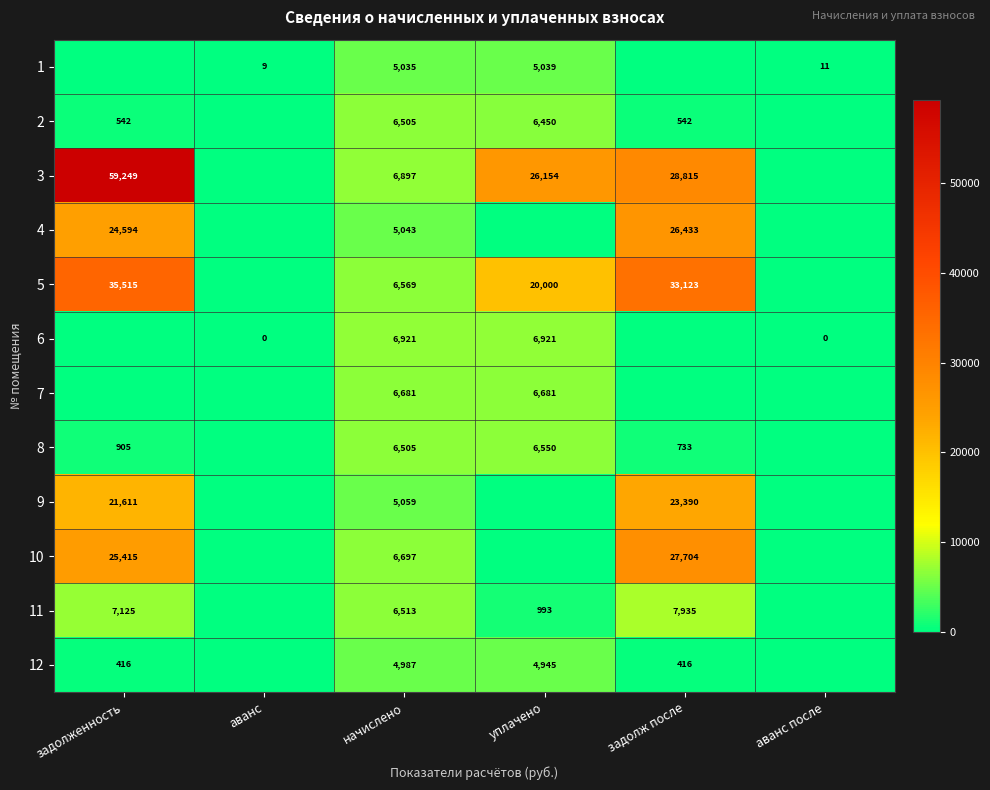

Is it true that 9 equals 21611 at задолженность?

True